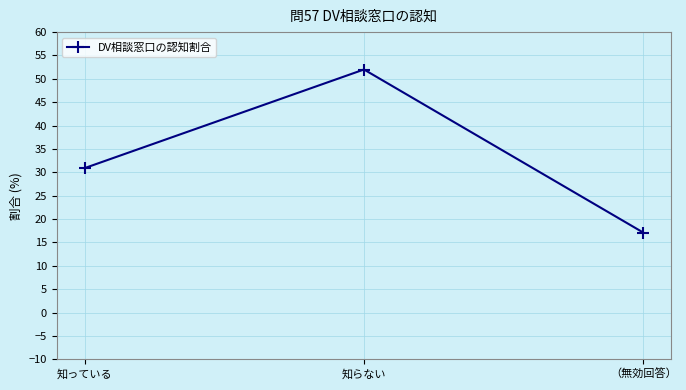

Which category has the lowest value across all series?

（無効回答）